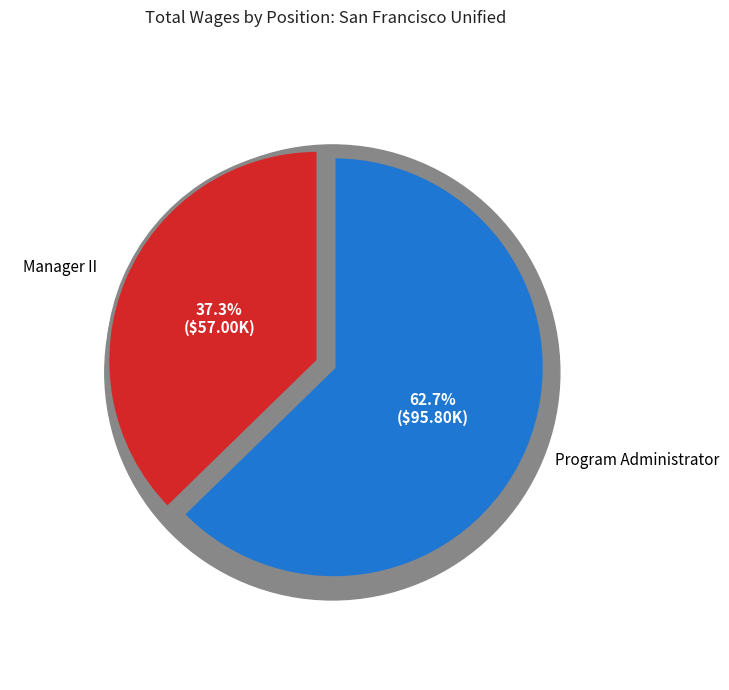

Which category accounts for the majority?

Program Administrator